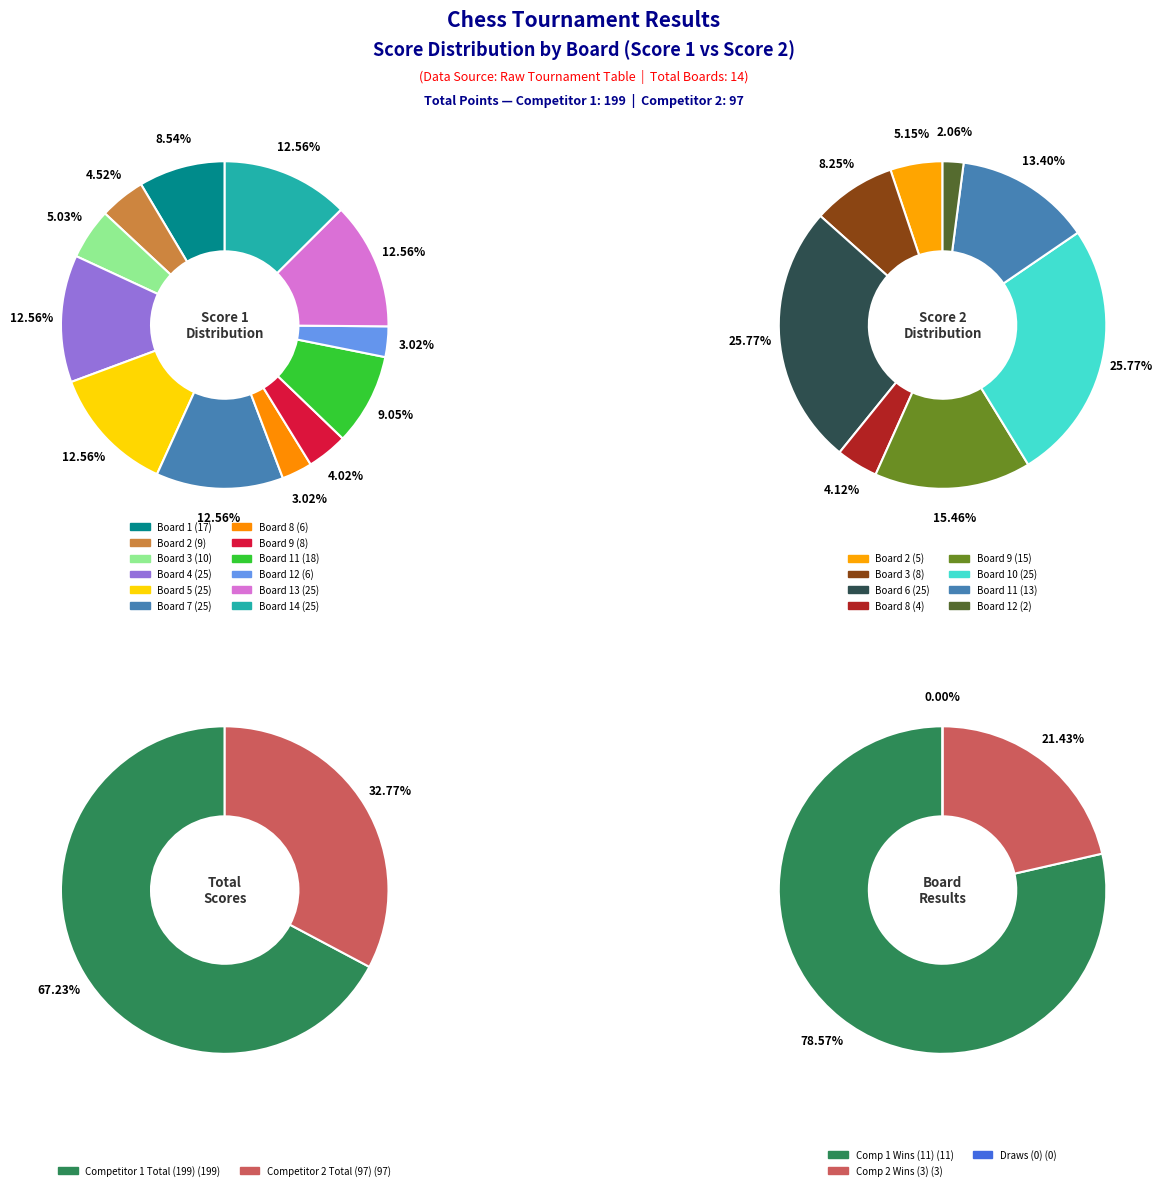

Does any single category account for the majority?

No